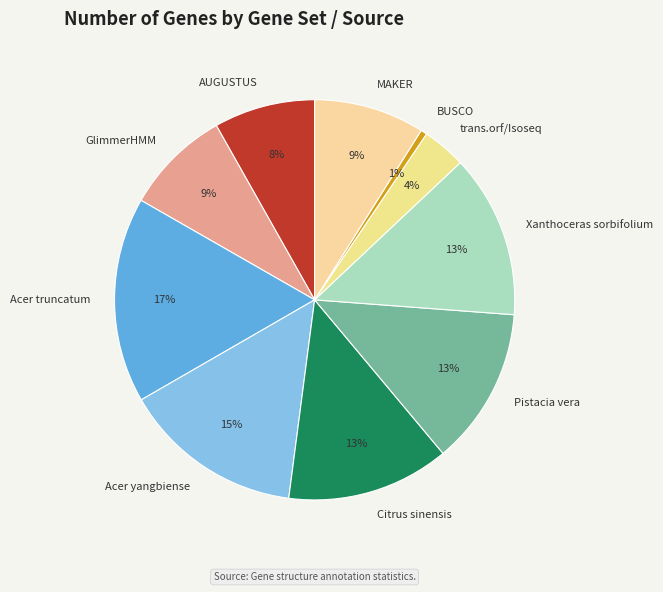

What is the ratio of the value at BUSCO to the value at AUGUSTUS?

0.1